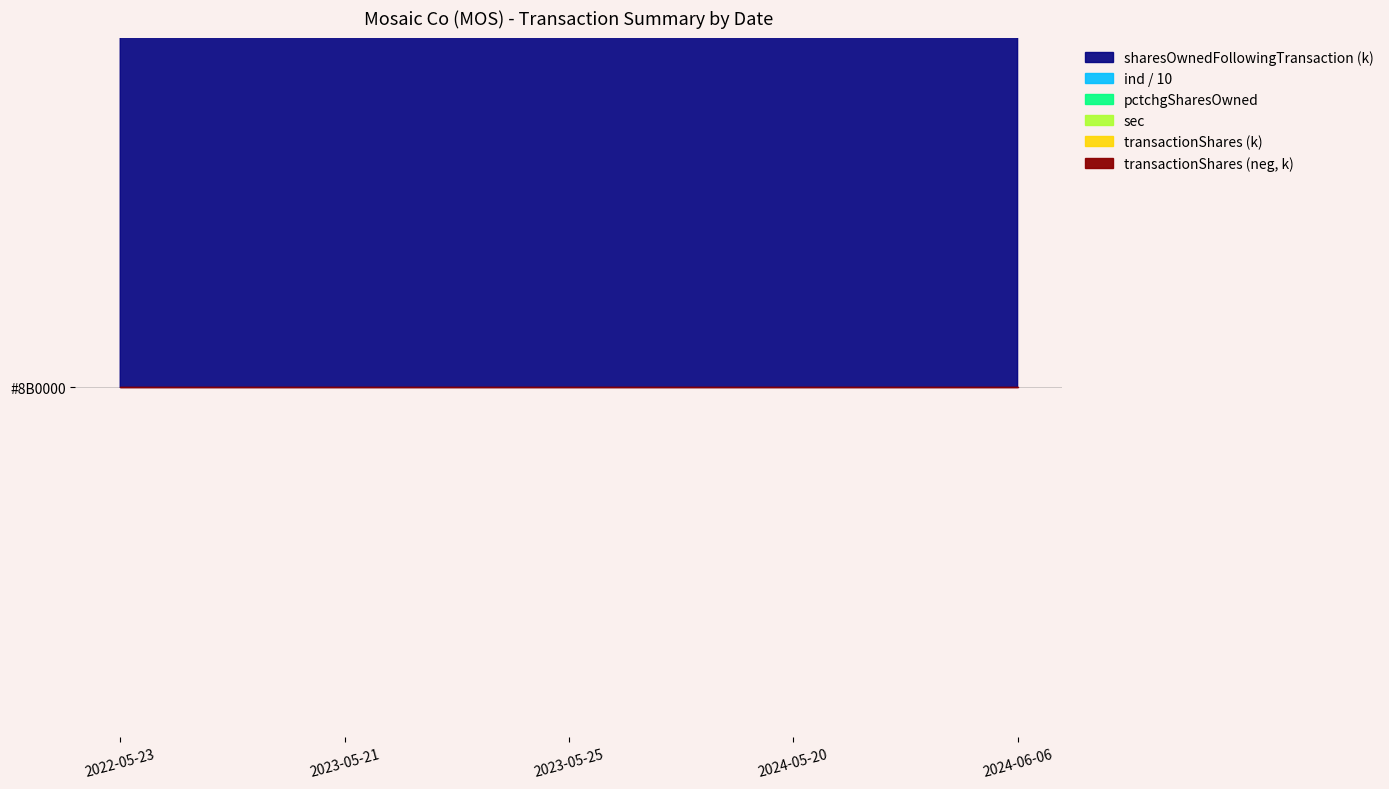

Reading left to right, extract all data points from this chart.

transactionShares: 7169	13420	2575	4435	4609
sharesOwnedFollowingTransaction: 43593	57013	59588	64023	68632
pctchgSharesOwned: 20	31	5	7	7
sec: 5	5	5	5	5
ind: 101	101	101	101	101